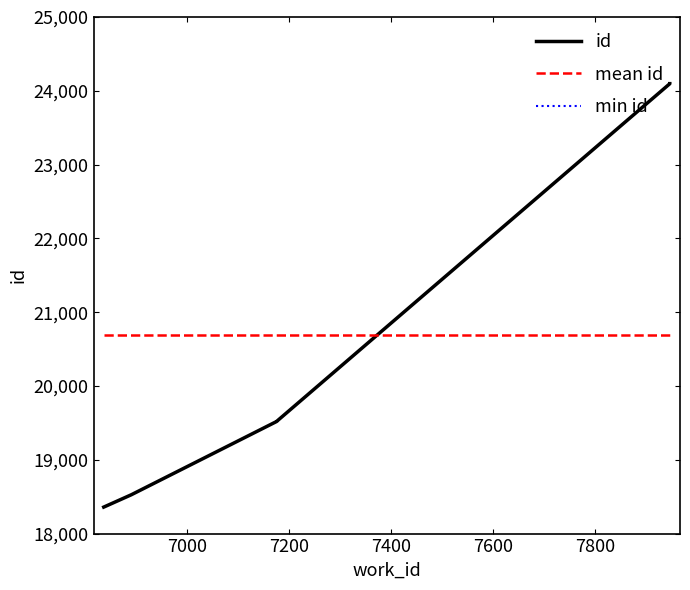

How many series are shown in this chart?

3